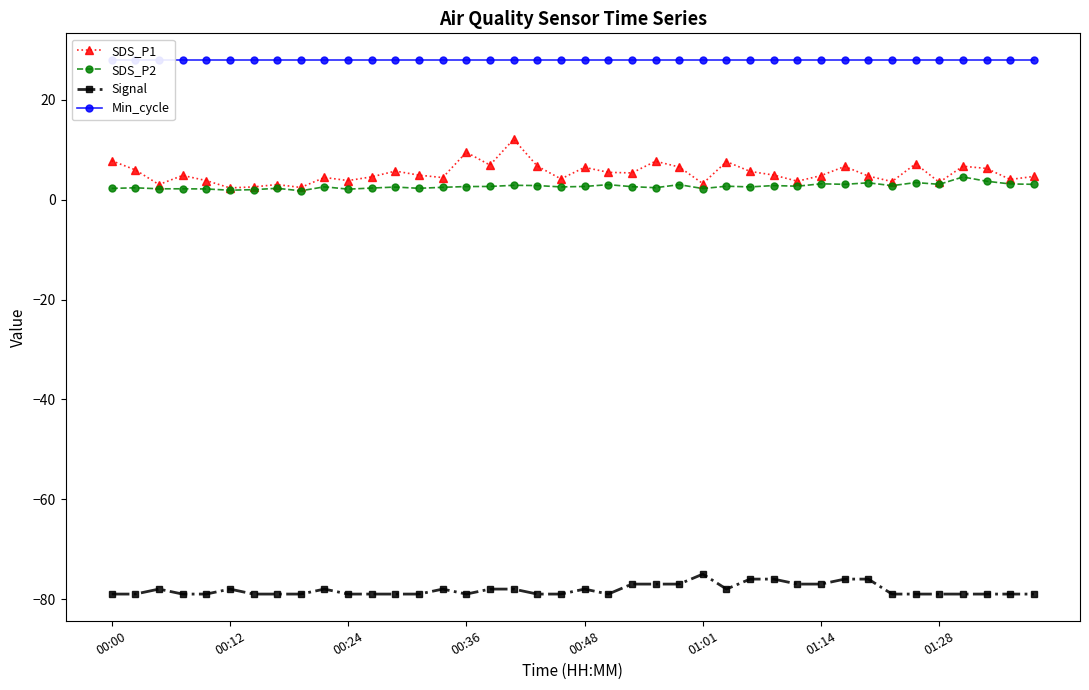

What is the sum of all Min_cycle values?

1120.0